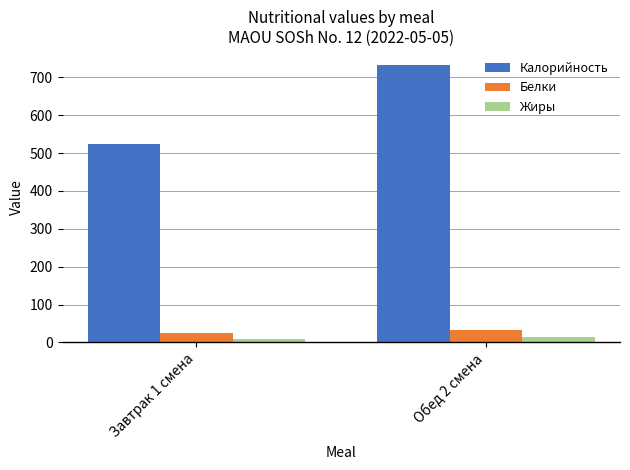

What is the sum of the Белки values at Завтрак 1 смена and Обед 2 смена?

58.5